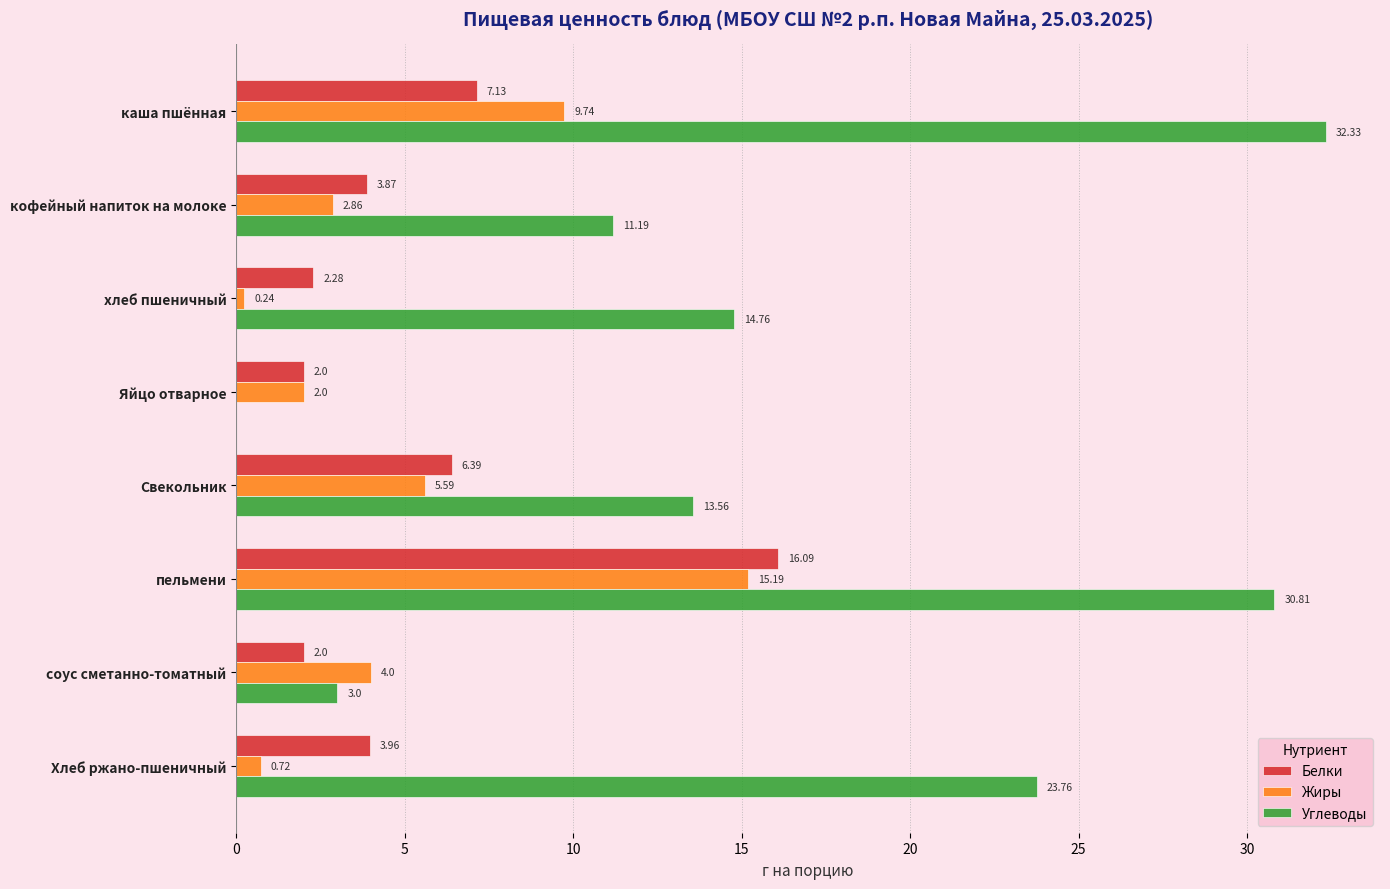

Which series has the largest total across all categories?

Углеводы